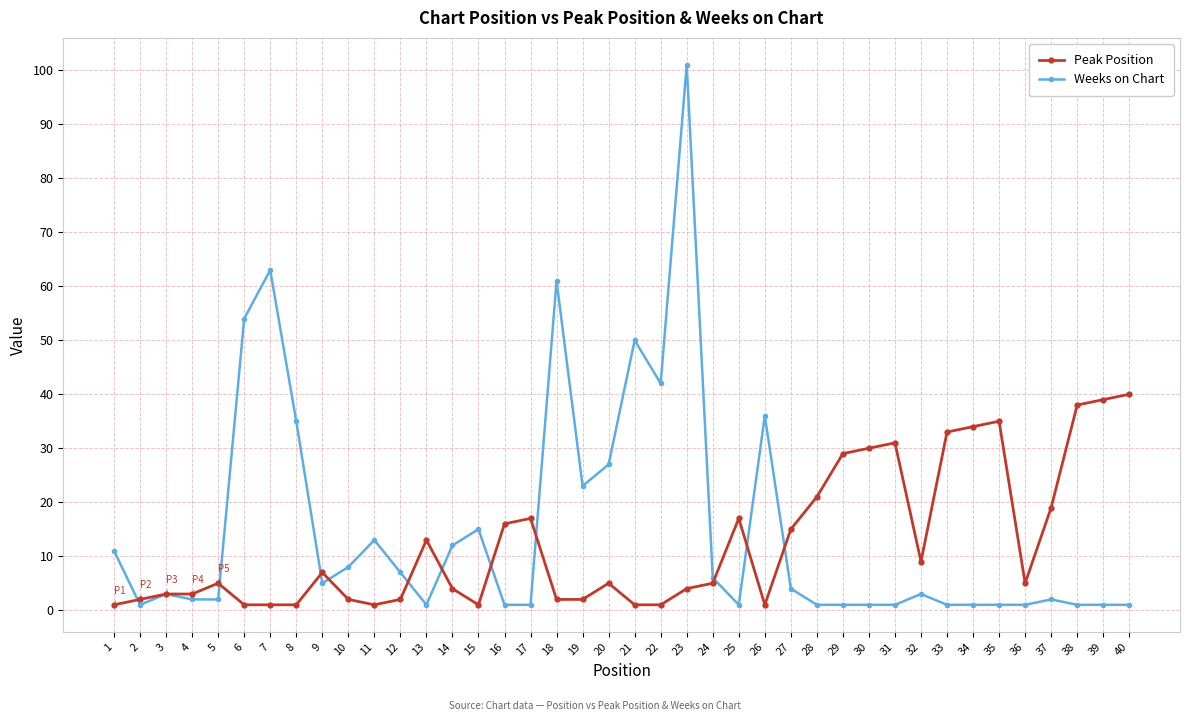

What is the value of the Weeks on Chart point at the 10th from the left?

8